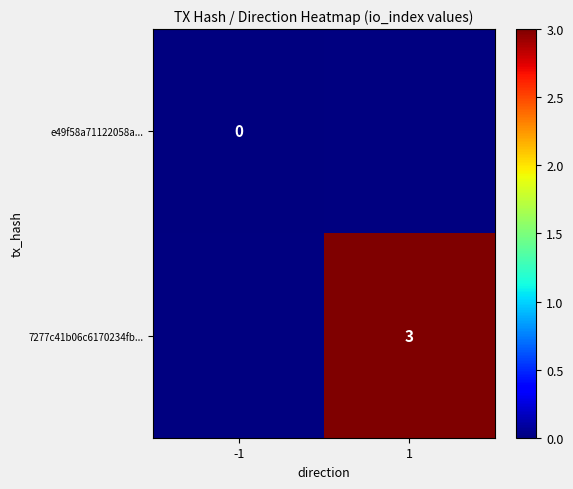

The 7277c41b06c6170234fb... series shows 3 at 1. True or false?

True